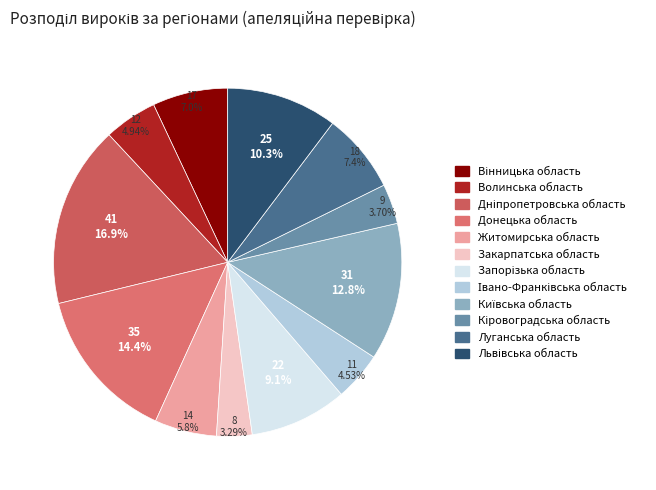

Does any single category account for the majority?

No